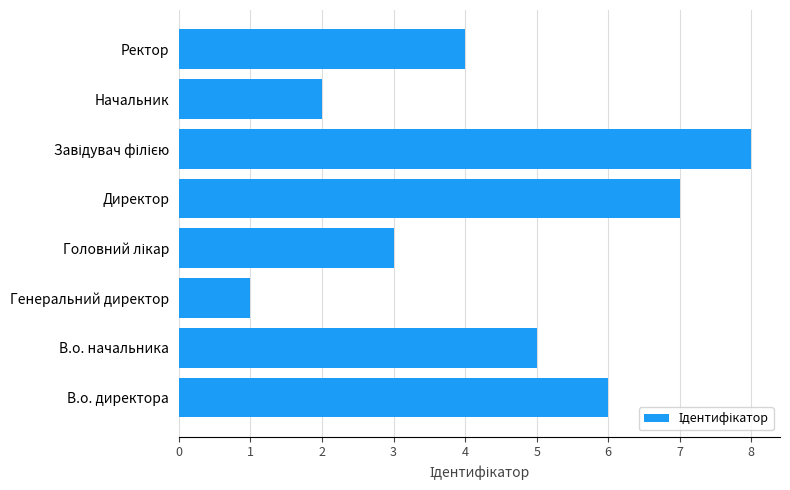

The chart shows a value of 2 at Начальник. True or false?

True